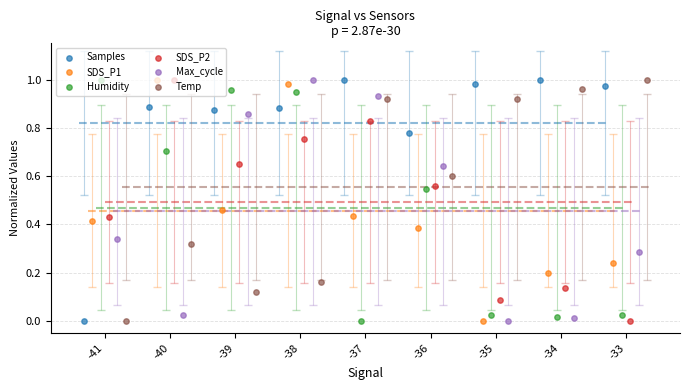

Which series has the largest total across all categories?

Samples